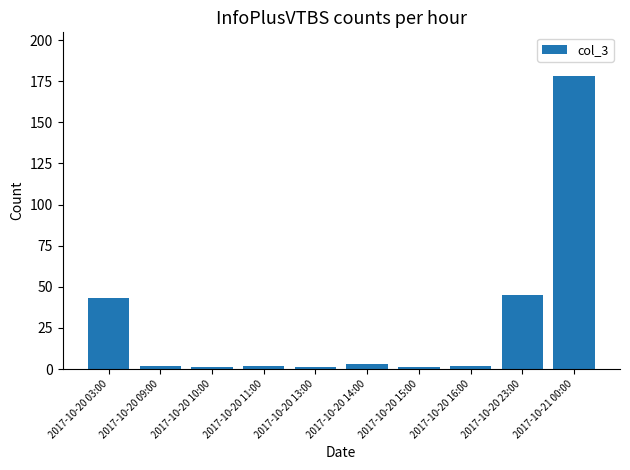

Which has a higher value, 2017-10-21 00:00 or 2017-10-20 23:00?

2017-10-21 00:00